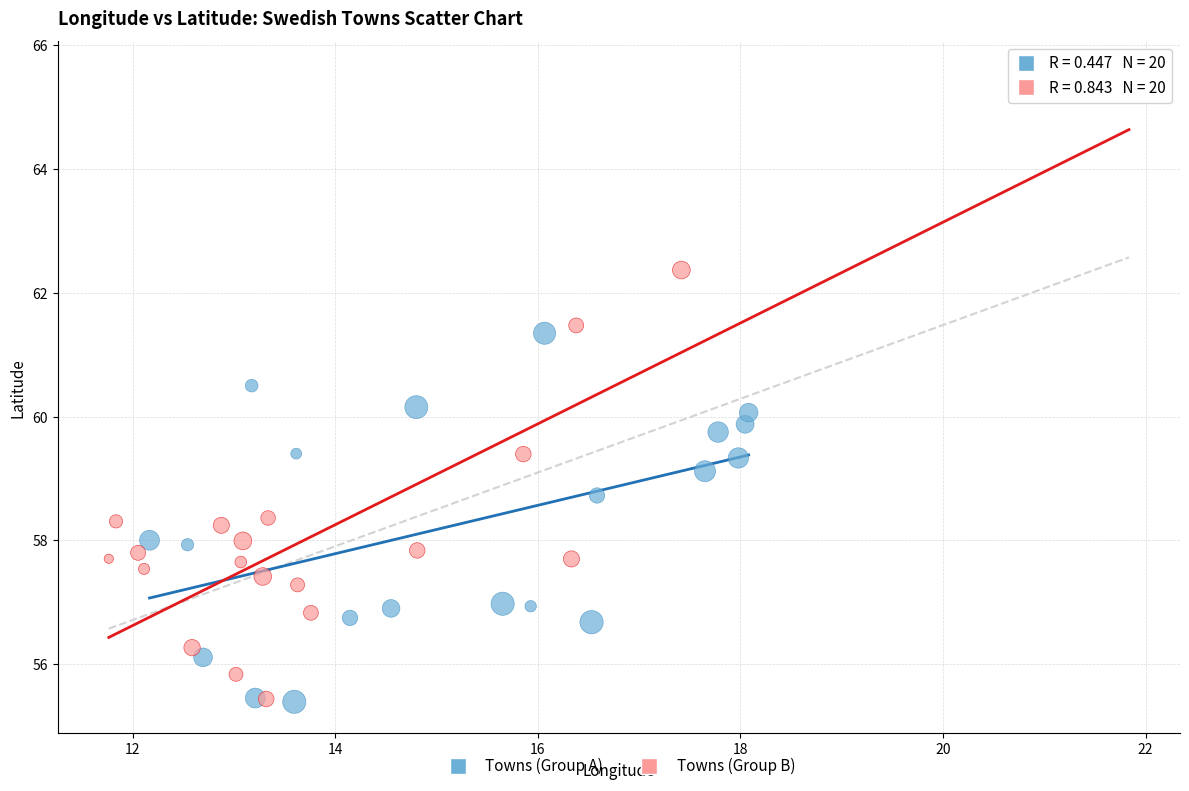

What are all the series names shown in the legend?

Towns (Group A), Towns (Group B)